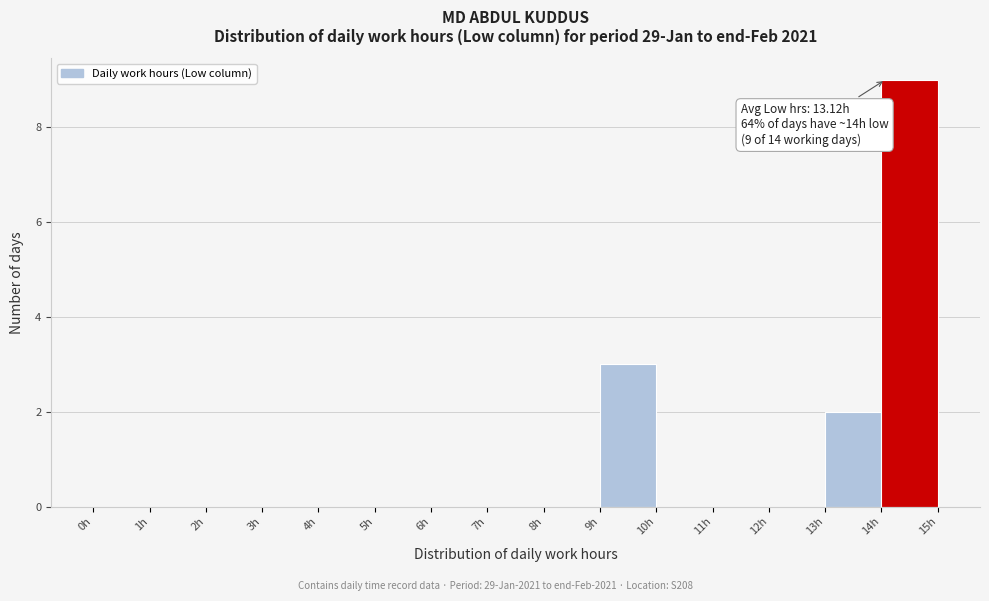

Over which range of the x-axis is the bar tallest?

14 to 15